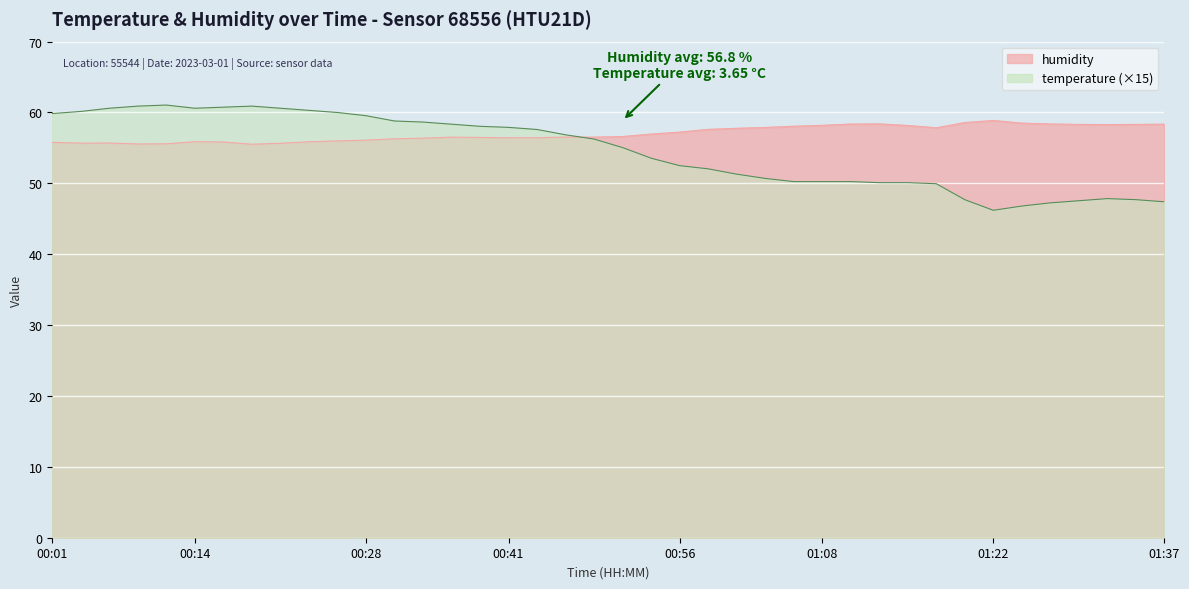

Is the value of humidity at 01:00 greater than the value of temperature at 01:15?

Yes